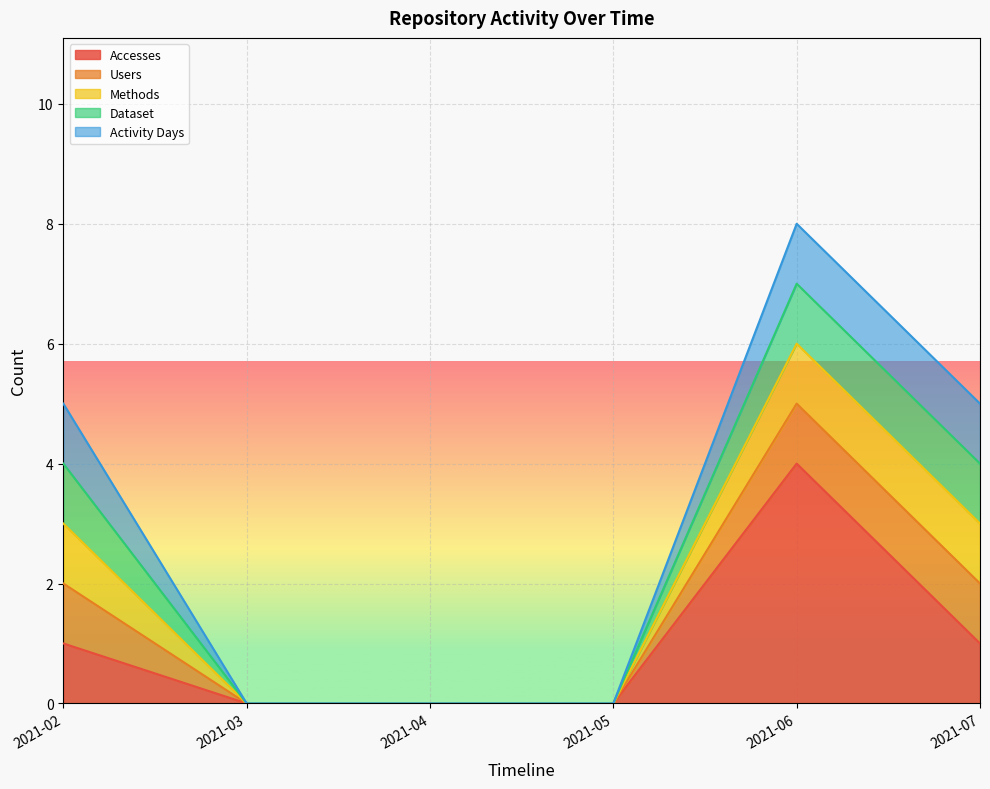

What is the value of the Dataset point at the 1st from the left?

1